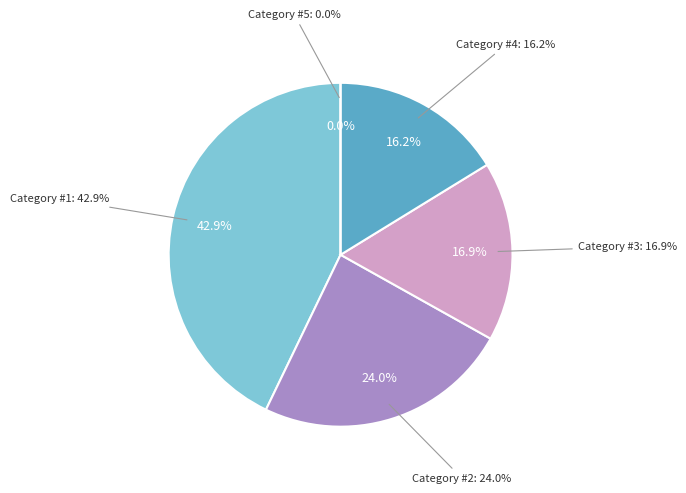

Is there any slice that represents more than half of the pie?

No